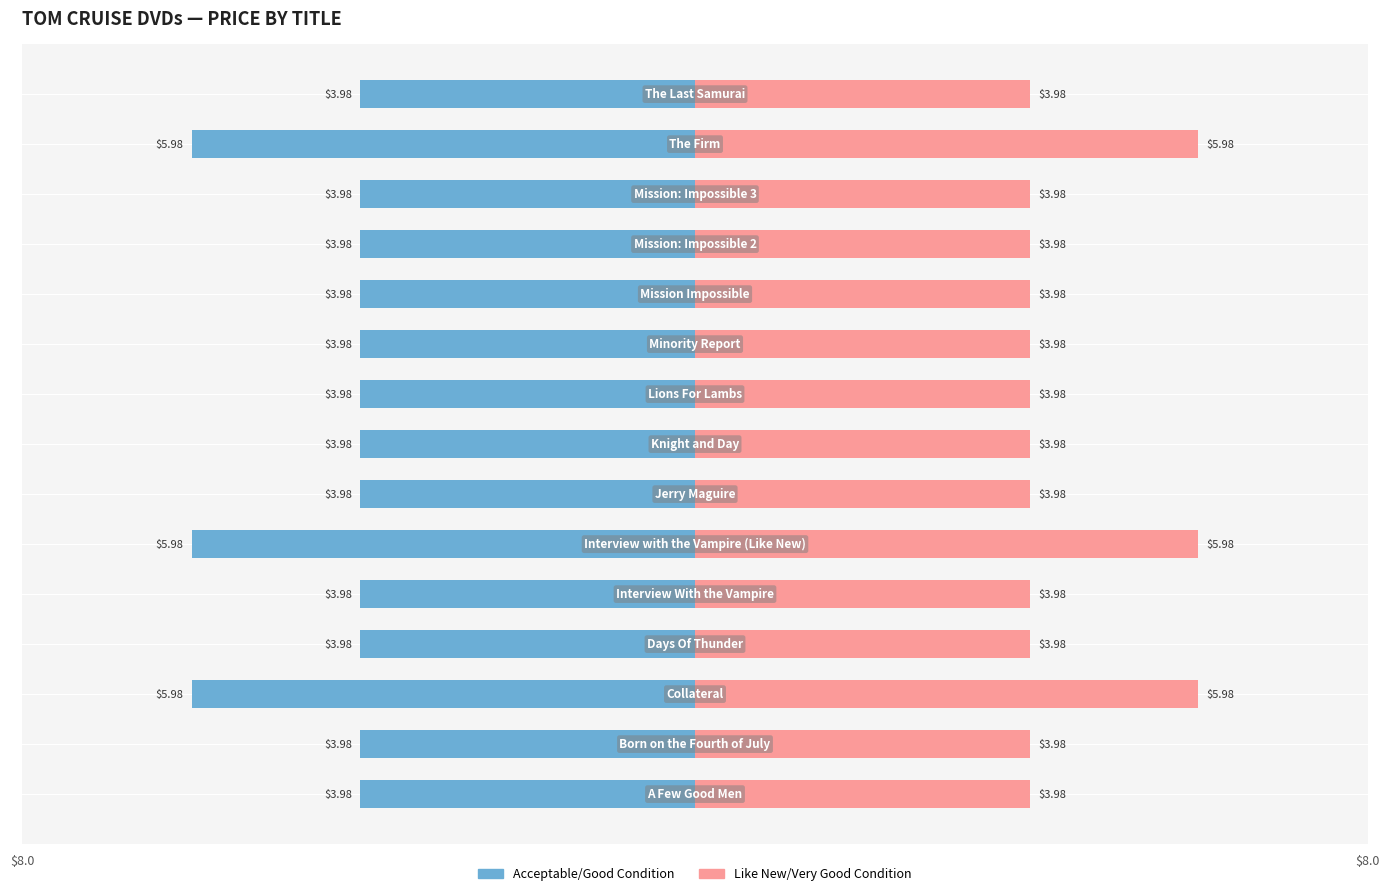

Rank the categories by Like New/Very Good Condition value from highest to lowest.

2, 5, 13, 0, 1, 3, 4, 6, 7, 8, 9, 10, 11, 12, 14